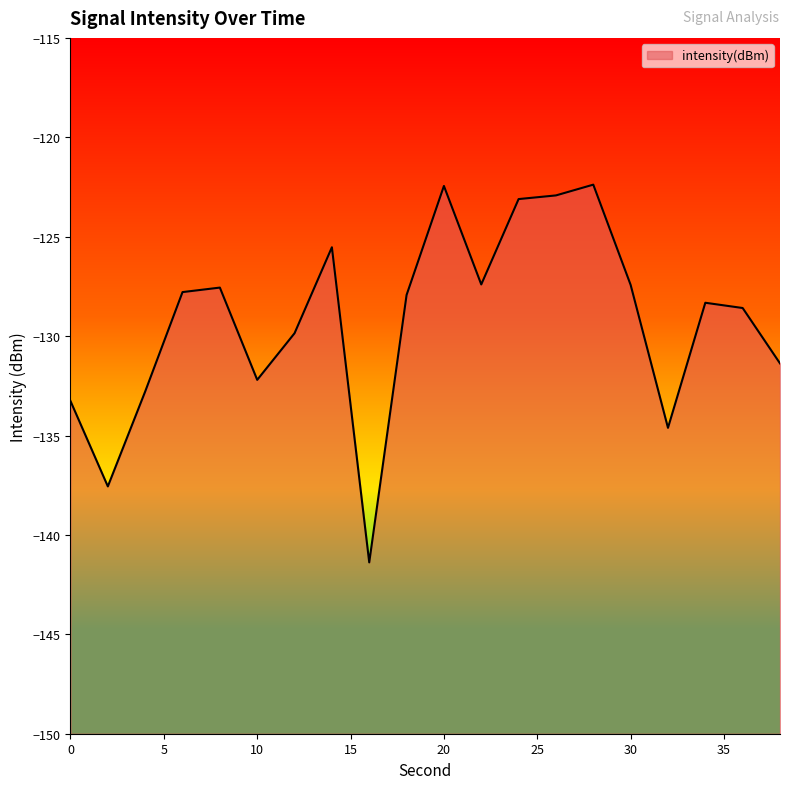

How many points are higher than both their immediate neighbors (excluding endpoints)?

5